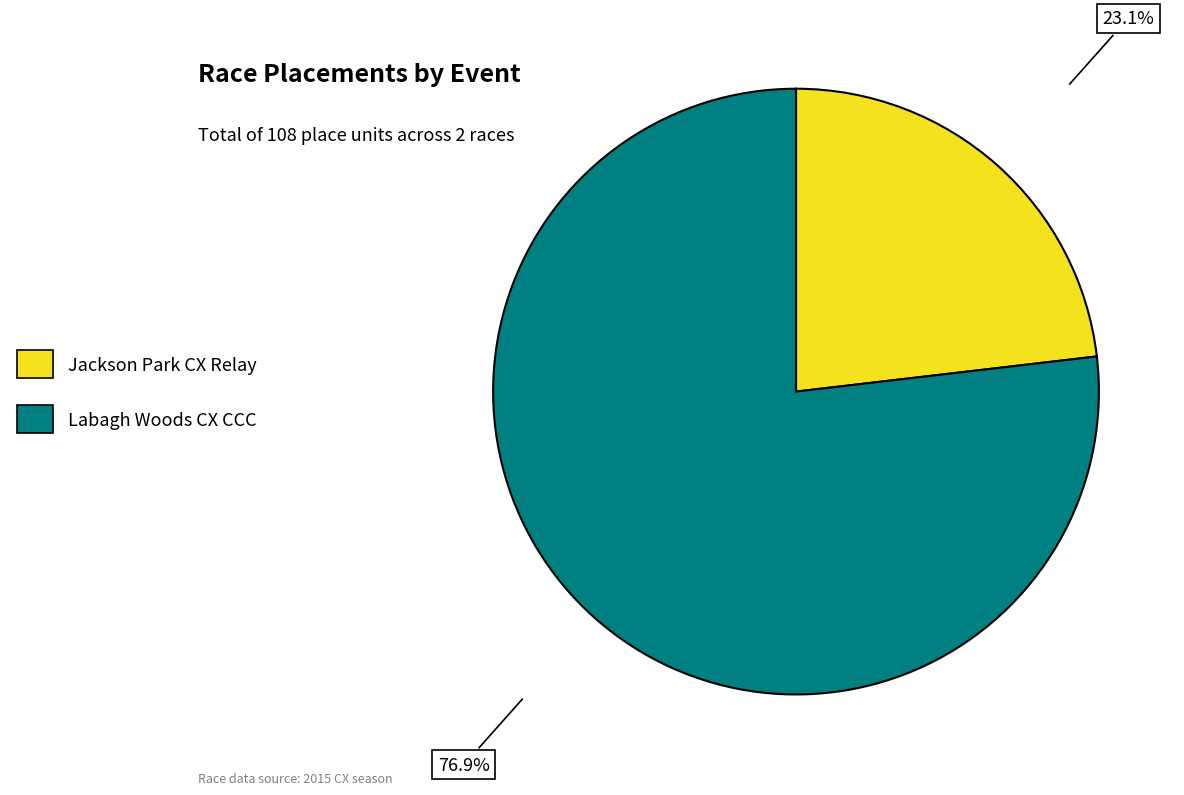

Does any single category account for the majority?

Yes